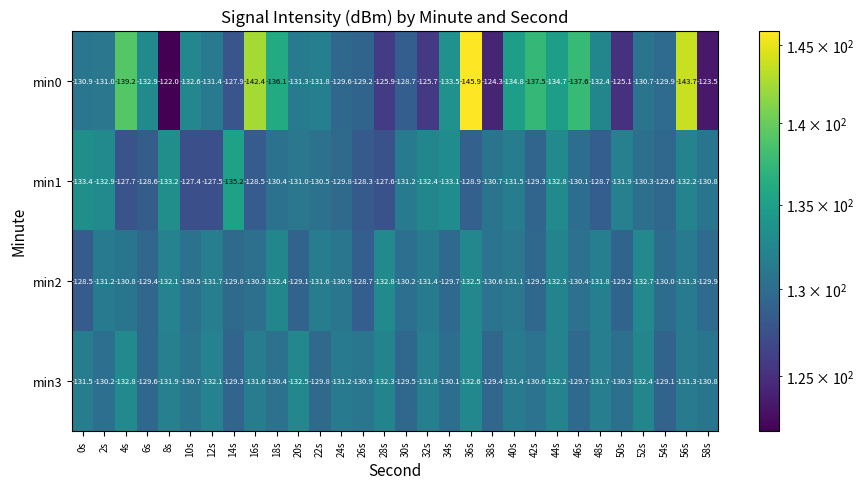

What is the greatest value displayed?

-122.0